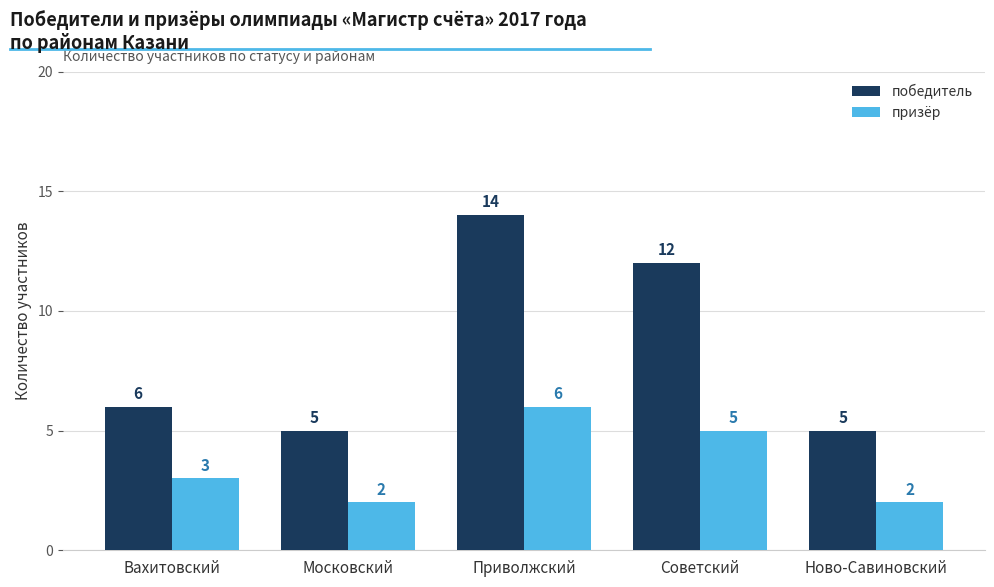

Rank the series by their average value, from lowest to highest.

призёр, победитель